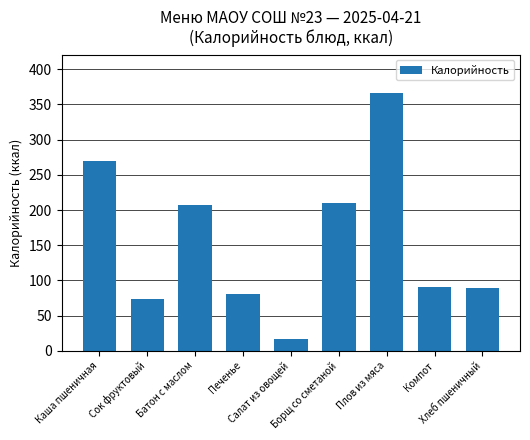

What is the smallest value displayed?

16.3